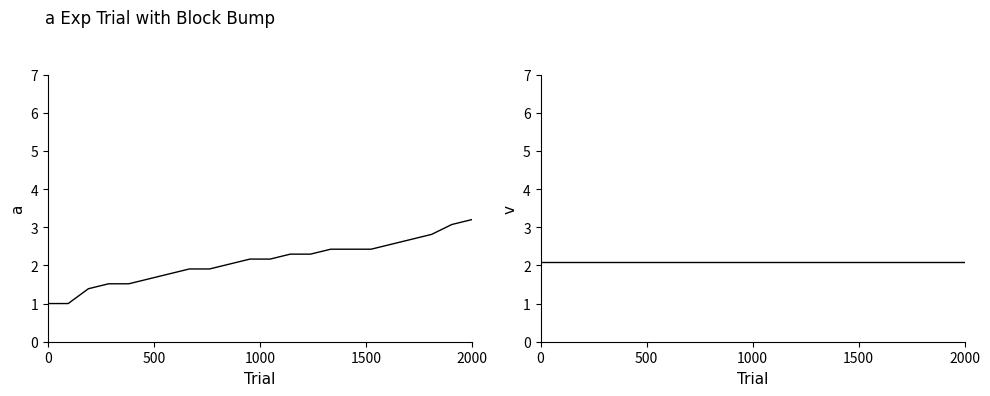

What is the greatest value displayed?

3.2